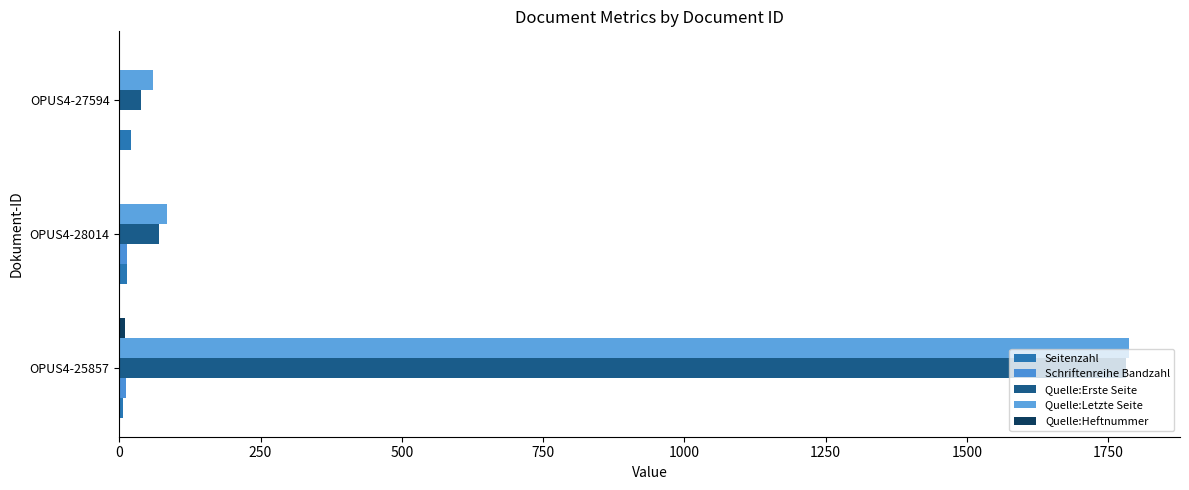

At how many categories does at least one series exceed 1219?

1